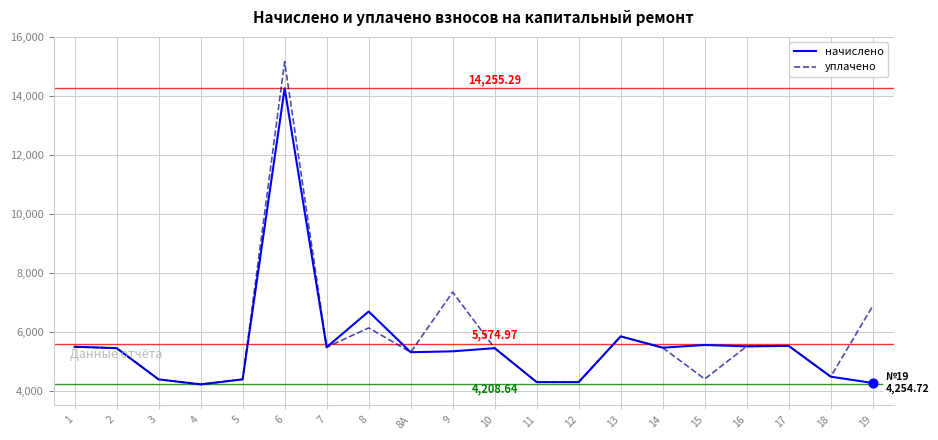

Which series has the widest spread of values?

уплачено